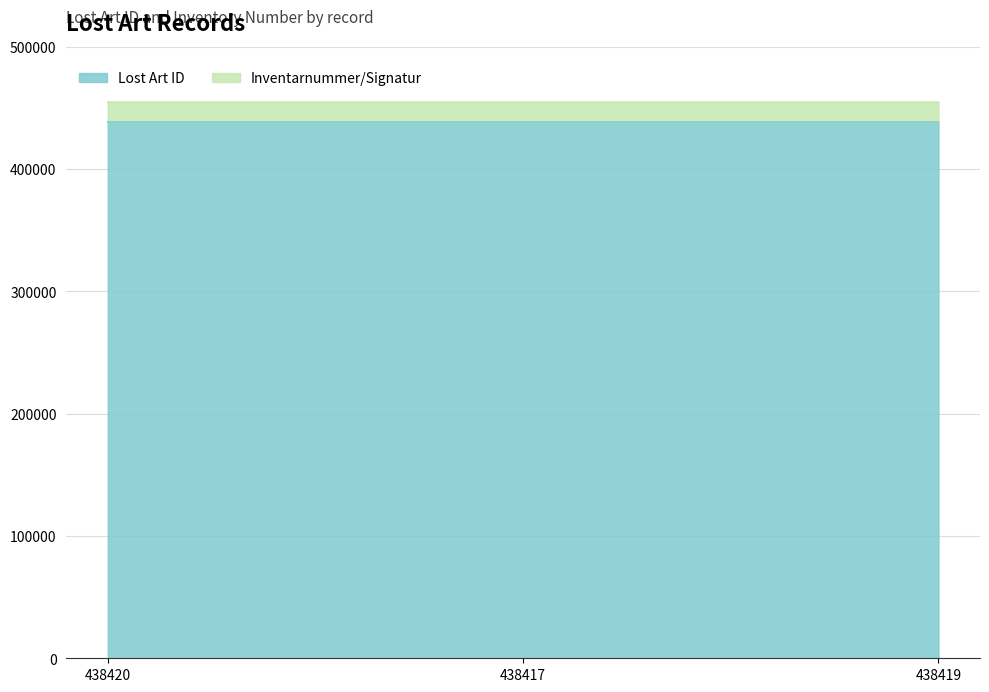

What is the maximum value shown in the chart?

438420